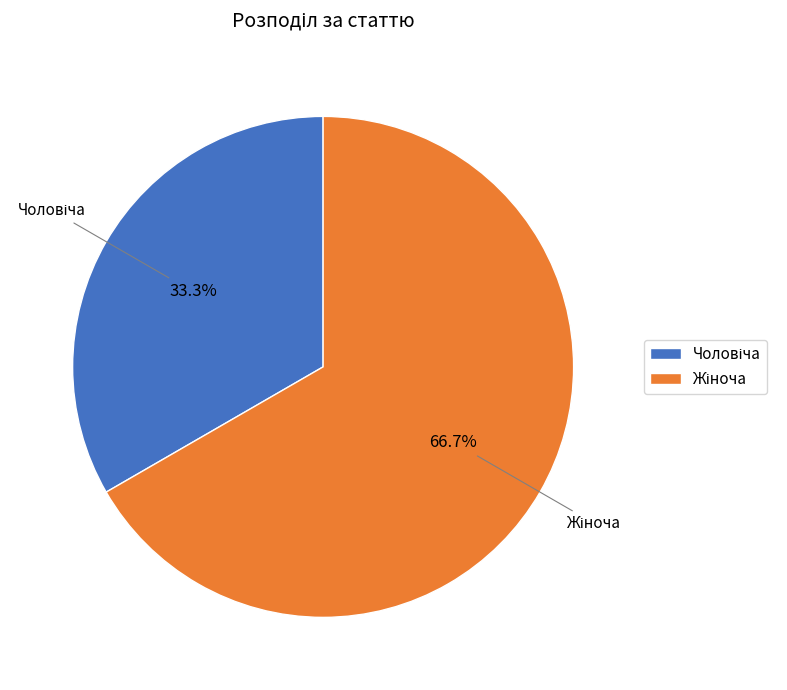

Count the number of slices in the pie.

2